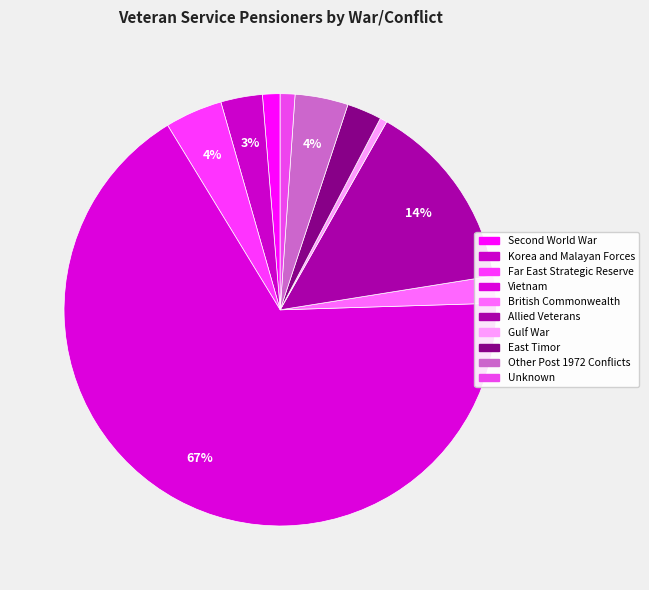

To the nearest percent, what portion does Unknown represent?

1%